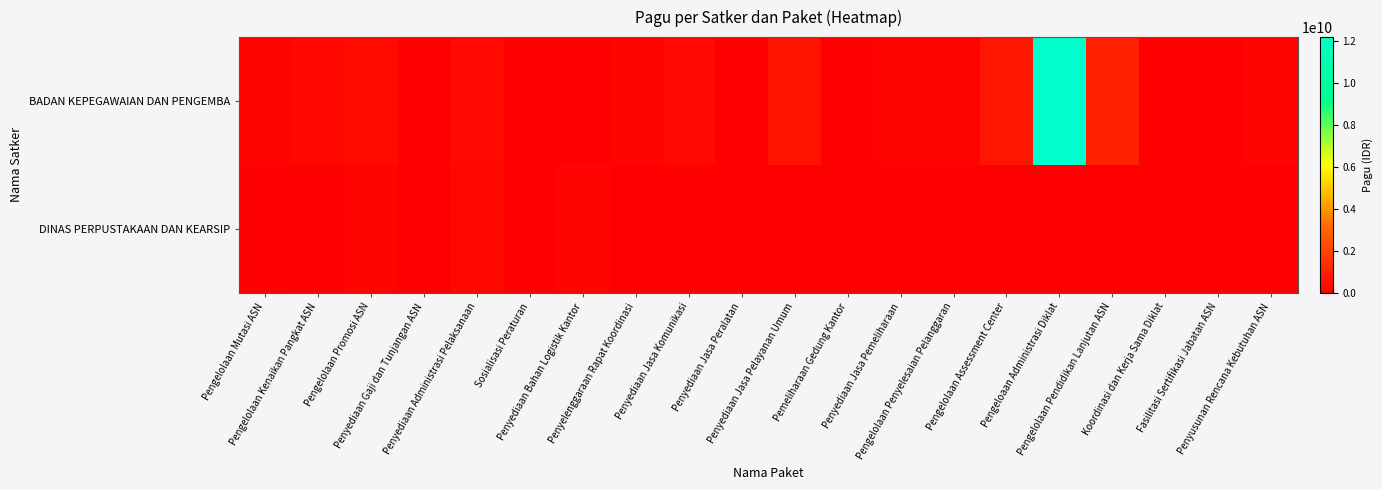

Which series has the widest spread of values?

BADAN KEPEGAWAIAN DAN PENGEMBA